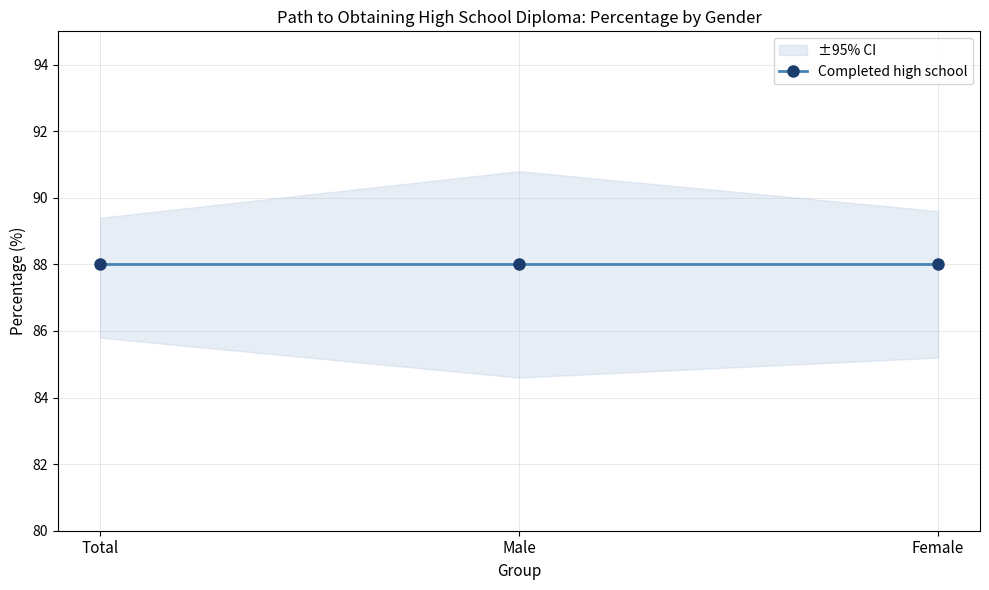

What is the label of the 1st point from the right?

Female